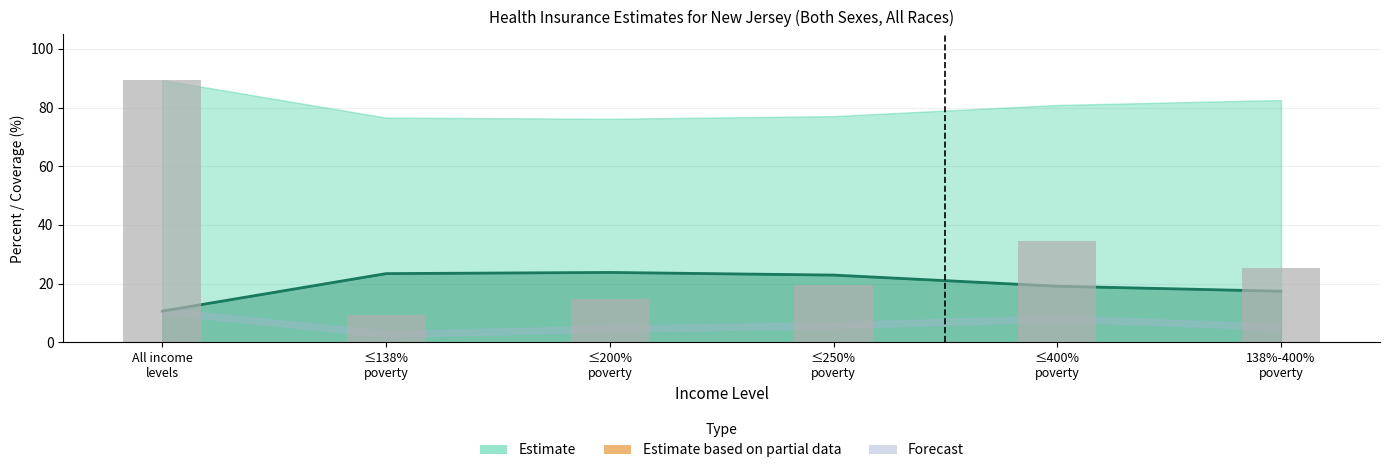

What is the total value across all series at ≤200%
poverty?

38.5